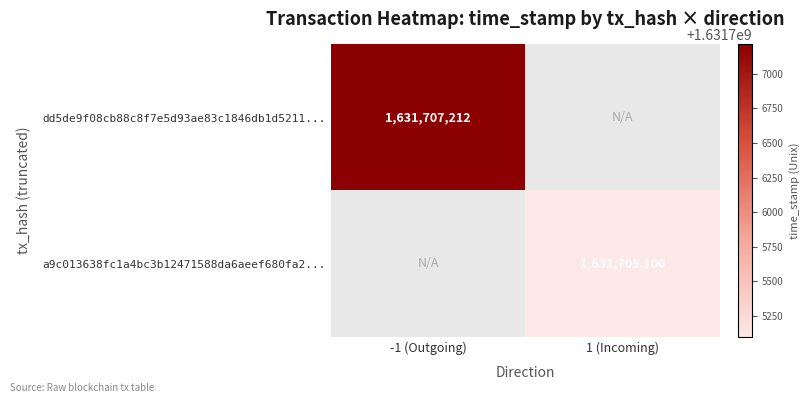

Which label corresponds to the largest value in the chart?

-1 (Outgoing)